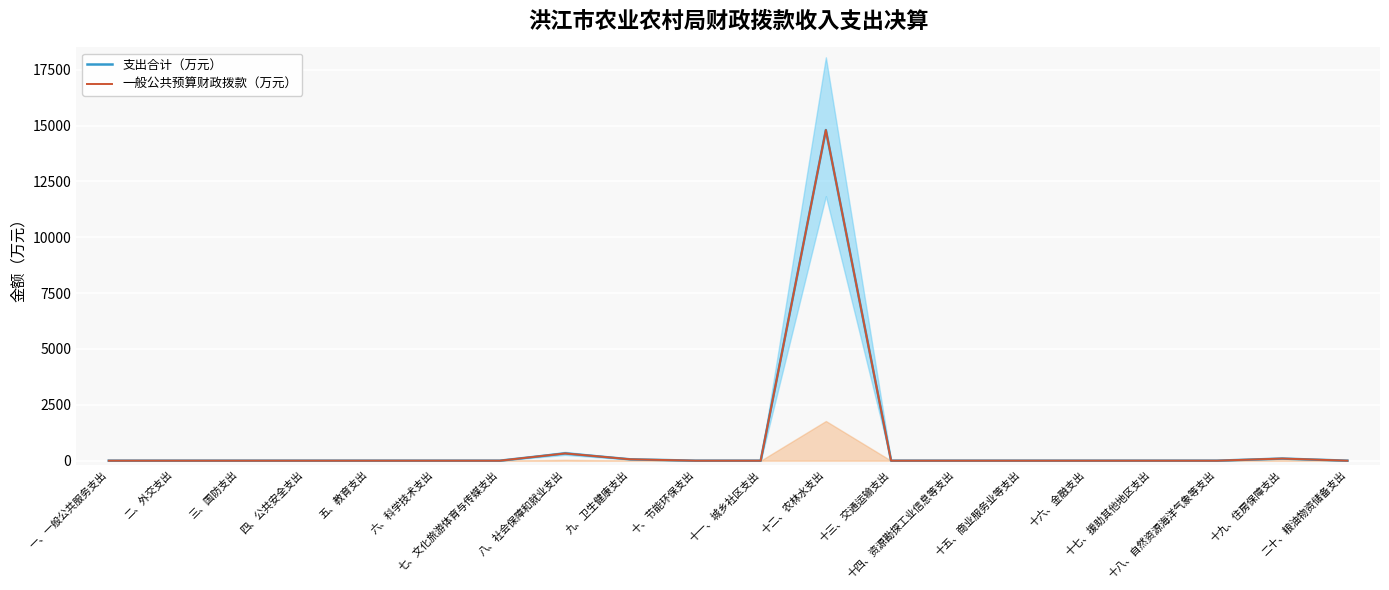

True or false: 一般公共预算财政拨款（万元） and 支出合计（万元） intersect in this chart.

False